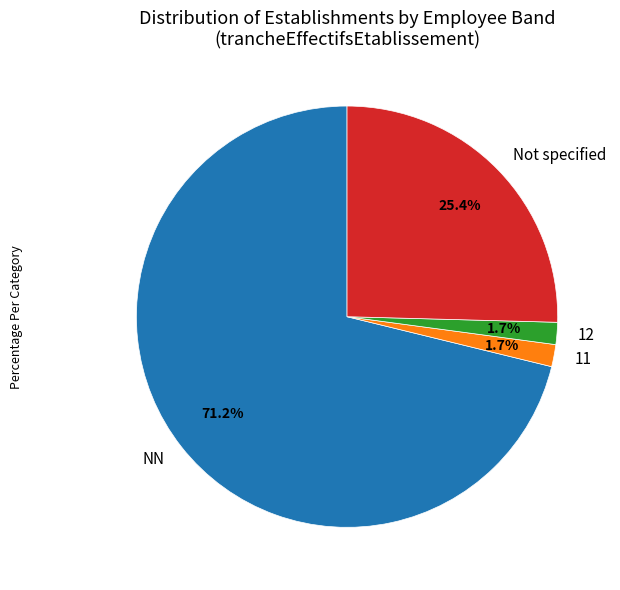

Which category has the biggest portion of the pie?

NN